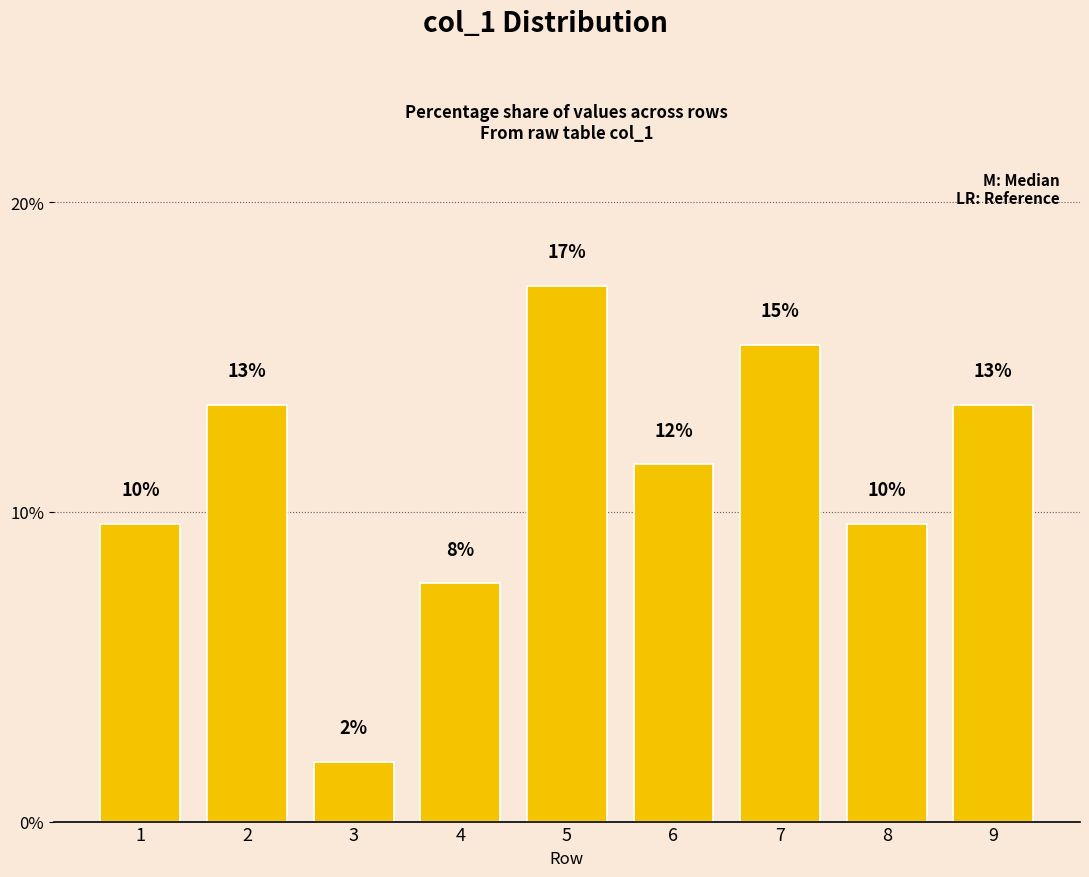

How many bars are there in total?

9